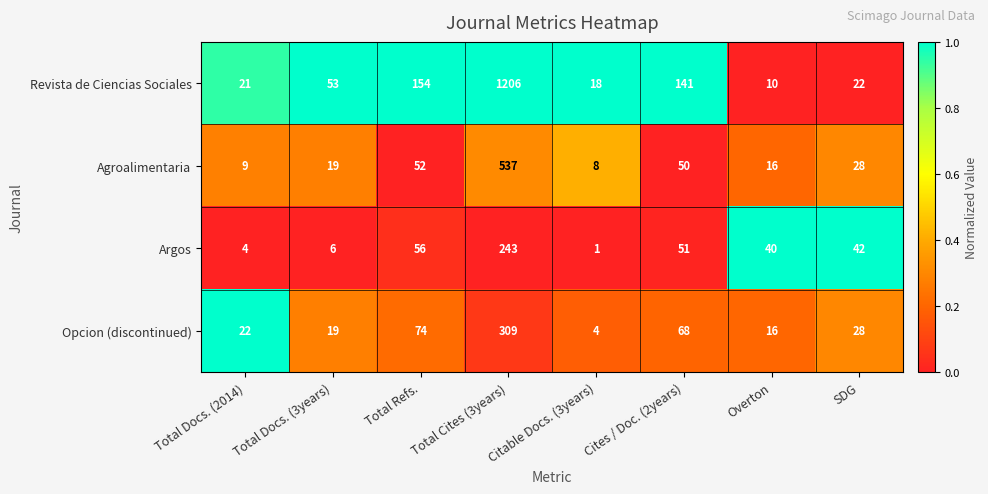

Count the number of categories in the chart.

8